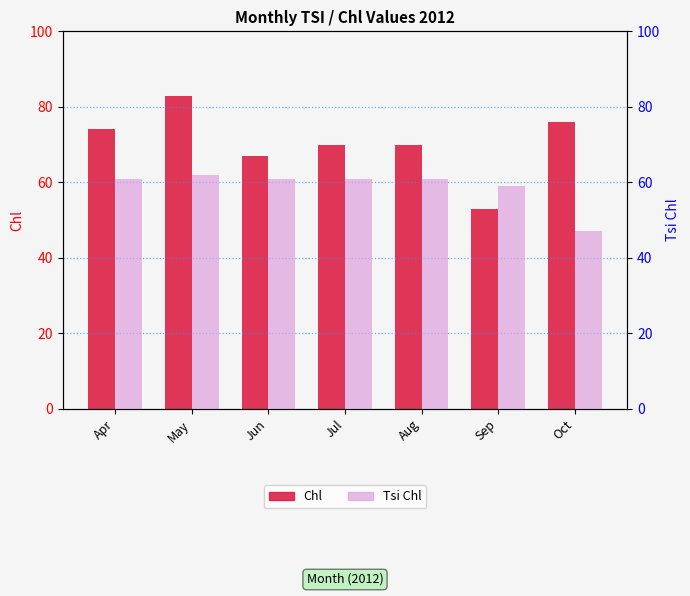

The value of Chl at Sep is 53. True or false?

True